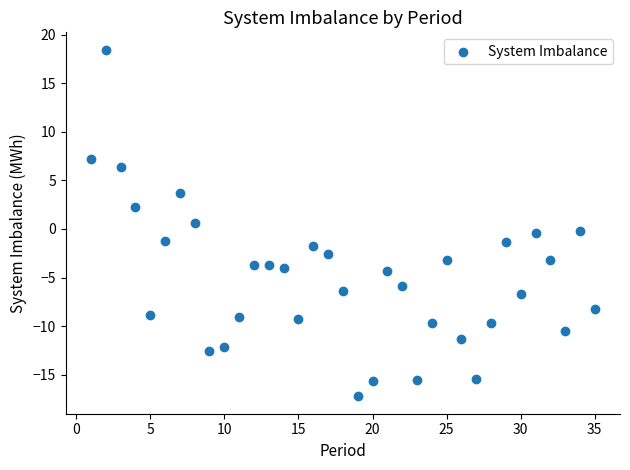

What is the range of Y values (max minus min)?

35.7